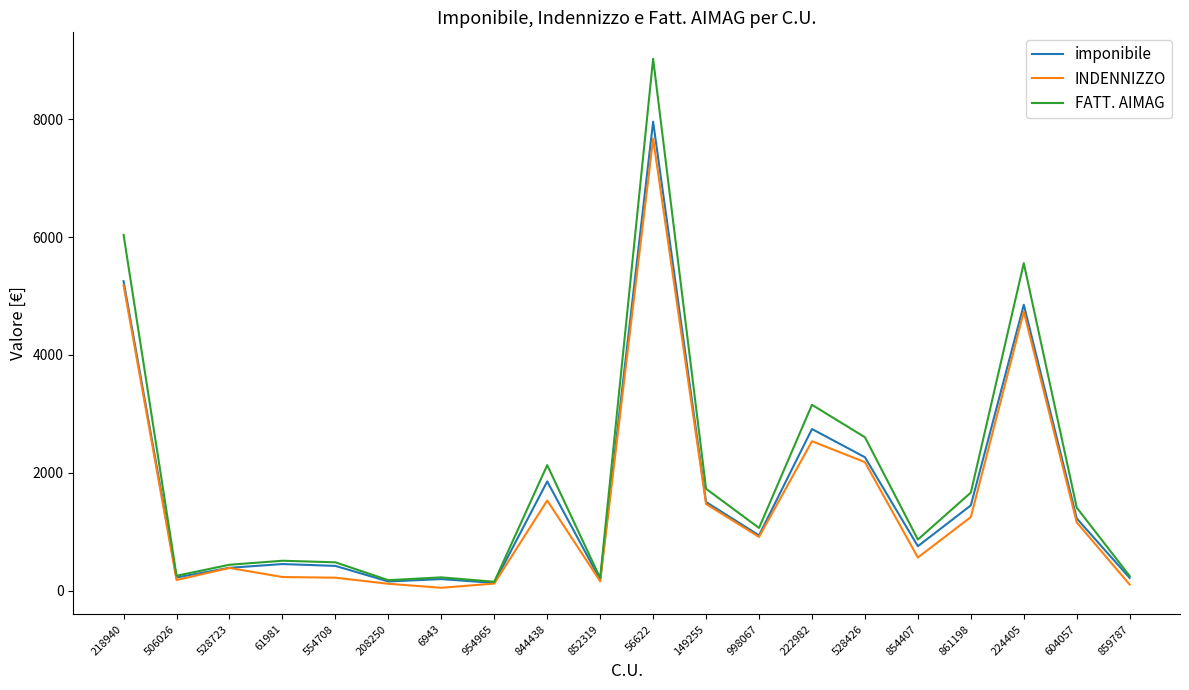

At which category does the chart reach its peak across all series?

56622